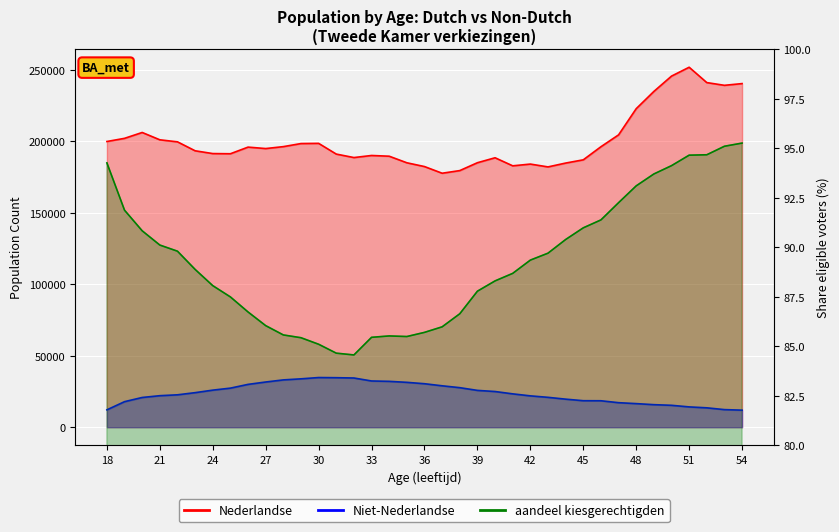

True or false: Nederlandse and Niet-Nederlandse cross at least once.

False